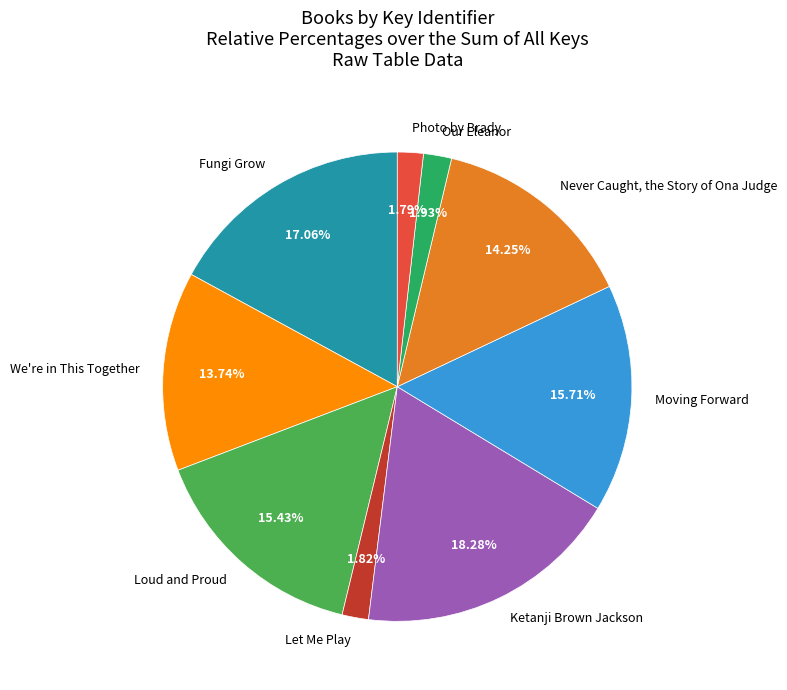

Combined, do Fungi Grow and Our Eleanor account for over 50%?

No